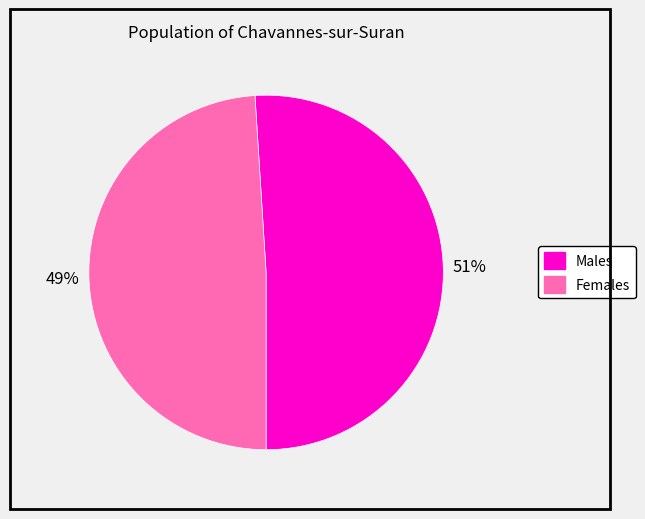

How many segments does this pie chart have?

2